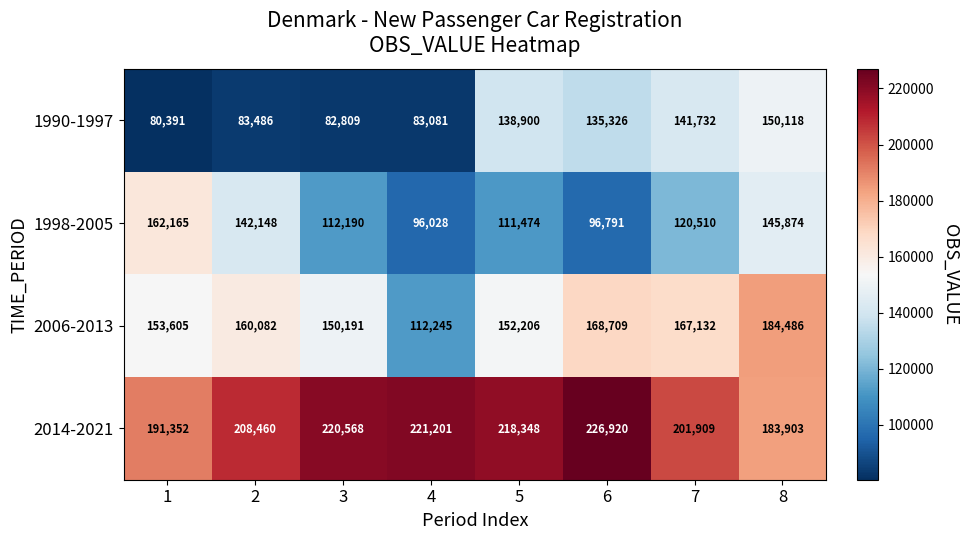

What is the total value across all series at 7?

631283